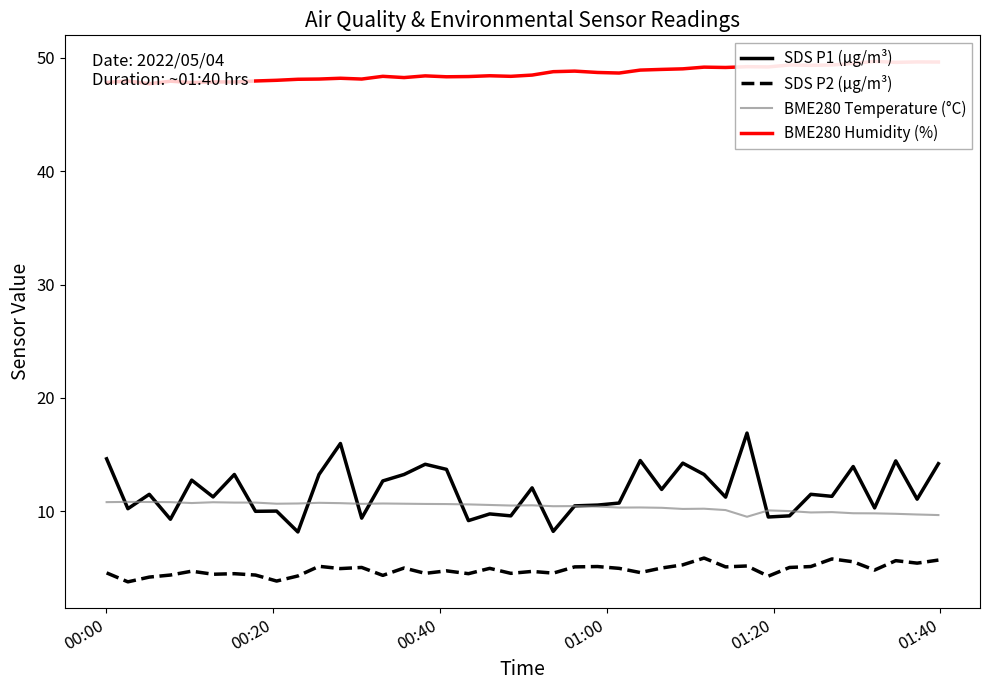

True or false: SDS P2 (µg/m³) and BME280 Temperature (°C) cross at least once.

False